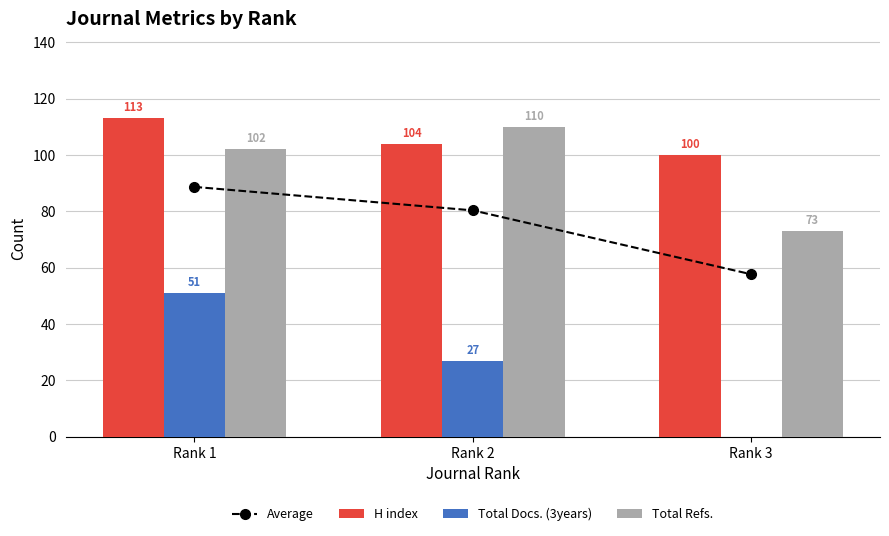

What is the total value across all series at Rank 1?

354.7